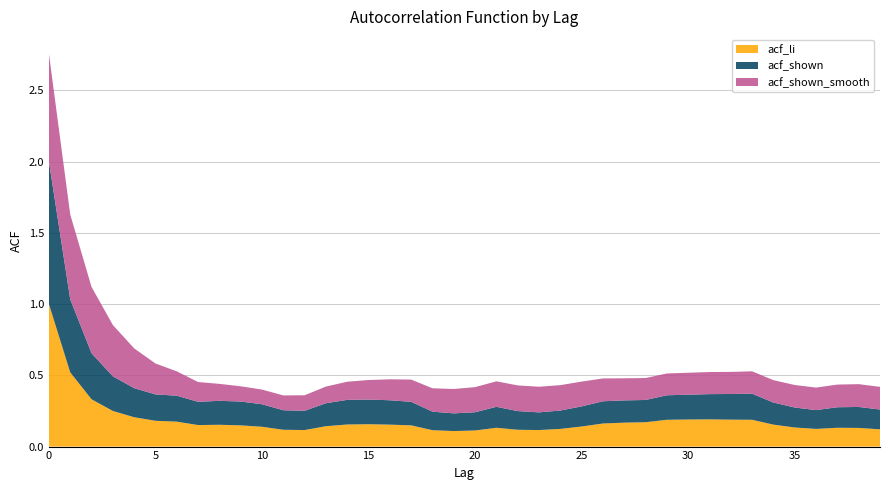

Reading right to left, list all the values displayed in this chart.

acf_li: 0.1	0.1	0.1	0.1	0.1	0.2	0.2	0.2	0.2	0.2	0.2	0.2	0.2	0.2	0.1	0.1	0.1	0.1	0.1	0.1	0.1	0.1	0.1	0.2	0.2	0.2	0.1	0.1	0.1	0.1	0.1	0.2	0.2	0.2	0.2	0.2	0.2	0.3	0.5	1.0
acf_shown: 0.1	0.1	0.1	0.1	0.1	0.2	0.2	0.2	0.2	0.2	0.2	0.2	0.2	0.2	0.1	0.1	0.1	0.1	0.1	0.1	0.1	0.1	0.2	0.2	0.2	0.2	0.2	0.1	0.1	0.2	0.2	0.2	0.2	0.2	0.2	0.2	0.2	0.3	0.5	1.0
acf_shown_smooth: 0.2	0.2	0.2	0.2	0.2	0.2	0.2	0.2	0.2	0.2	0.2	0.2	0.2	0.2	0.2	0.2	0.2	0.2	0.2	0.2	0.2	0.2	0.2	0.1	0.1	0.1	0.1	0.1	0.1	0.1	0.1	0.1	0.1	0.2	0.2	0.3	0.4	0.5	0.6	0.8